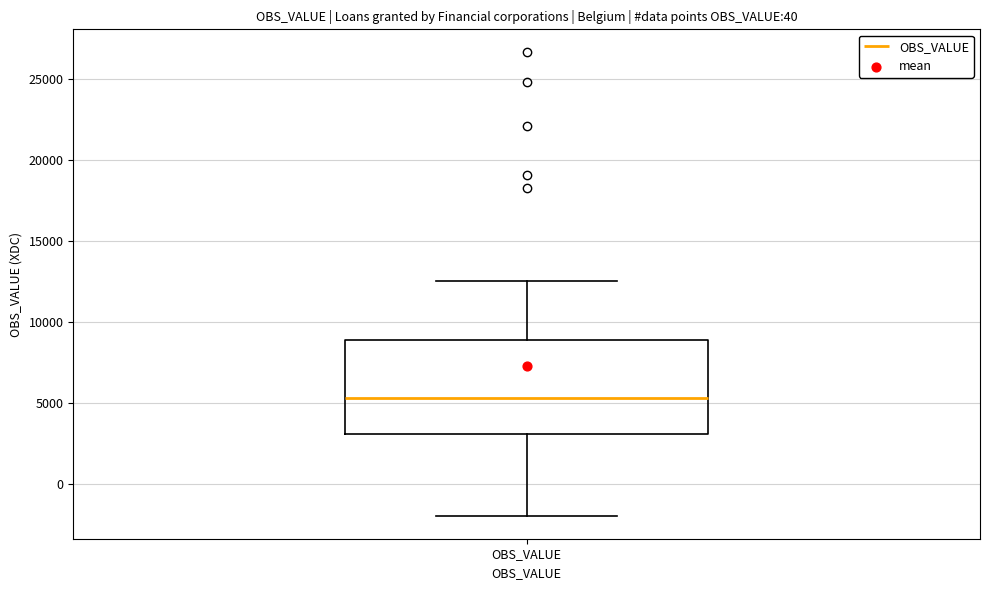

Read this box plot against the y-axis: the position of the median line, the range covered by the box, and the ends of both whiskers. The values are not printed on the chart, so give them approximately, as read against the axis.

median 5500, box 3000 to 9000, whiskers -2000 to 12500